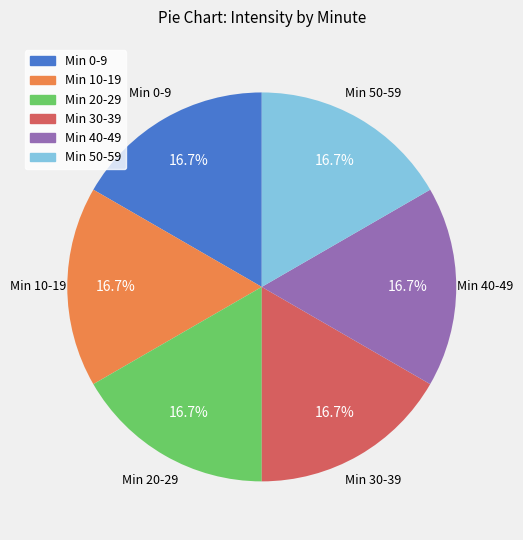

Is there a majority slice in this chart?

No